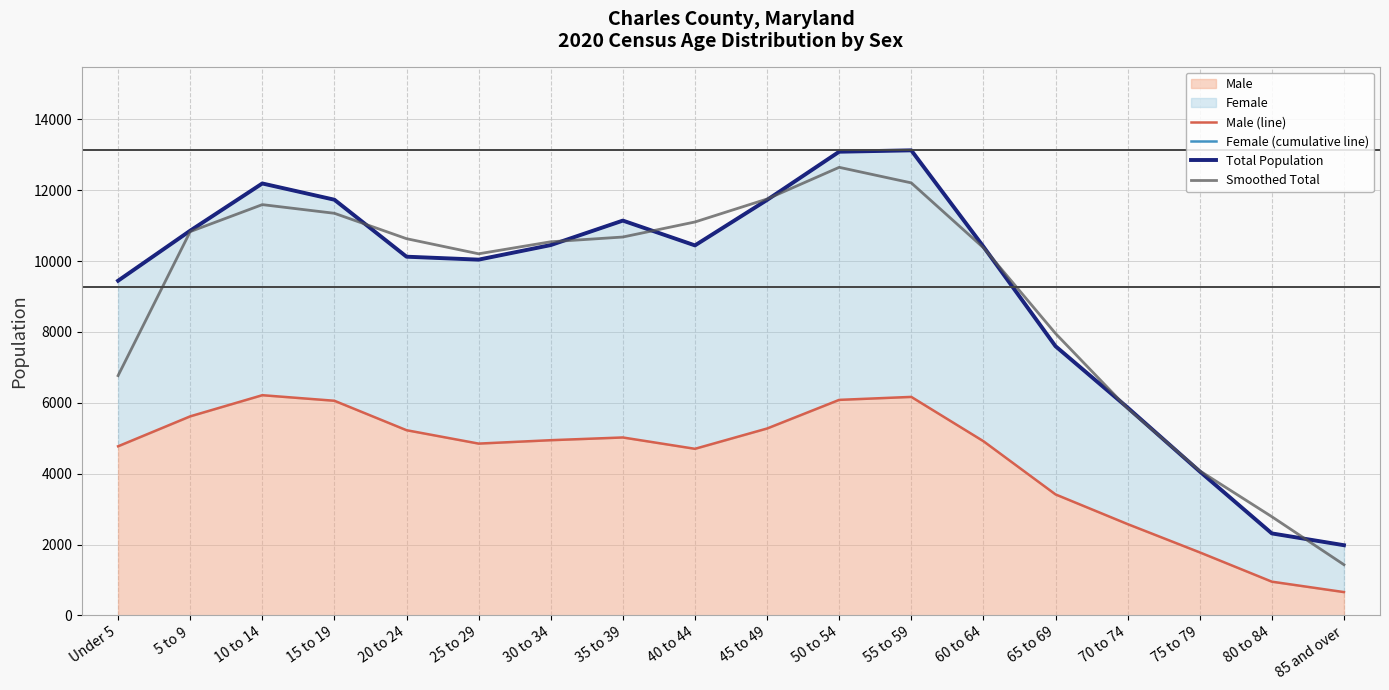

What is the sum of the Total Population values at 30 to 34 and 5 to 9?

21312.0